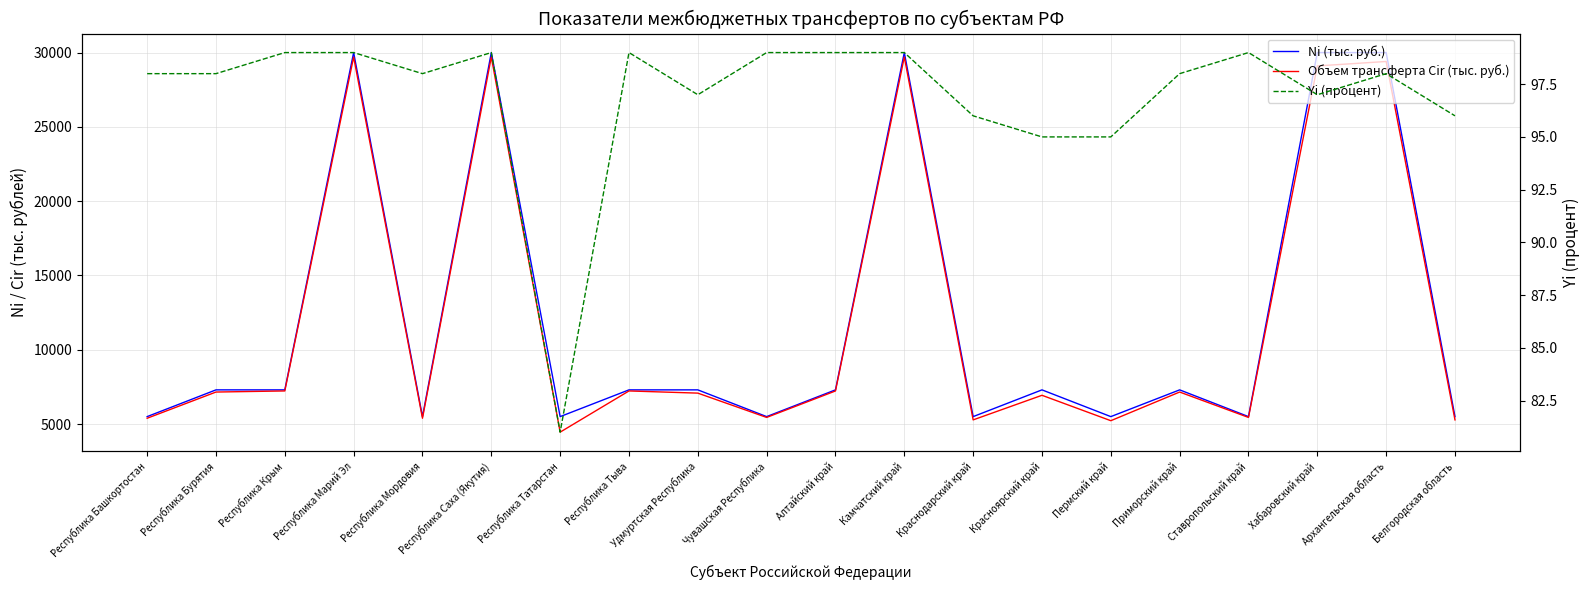

What are all the series names shown in the legend?

Ni (тыс. руб.), Объем трансферта Cir (тыс. руб.), Yi (процент)